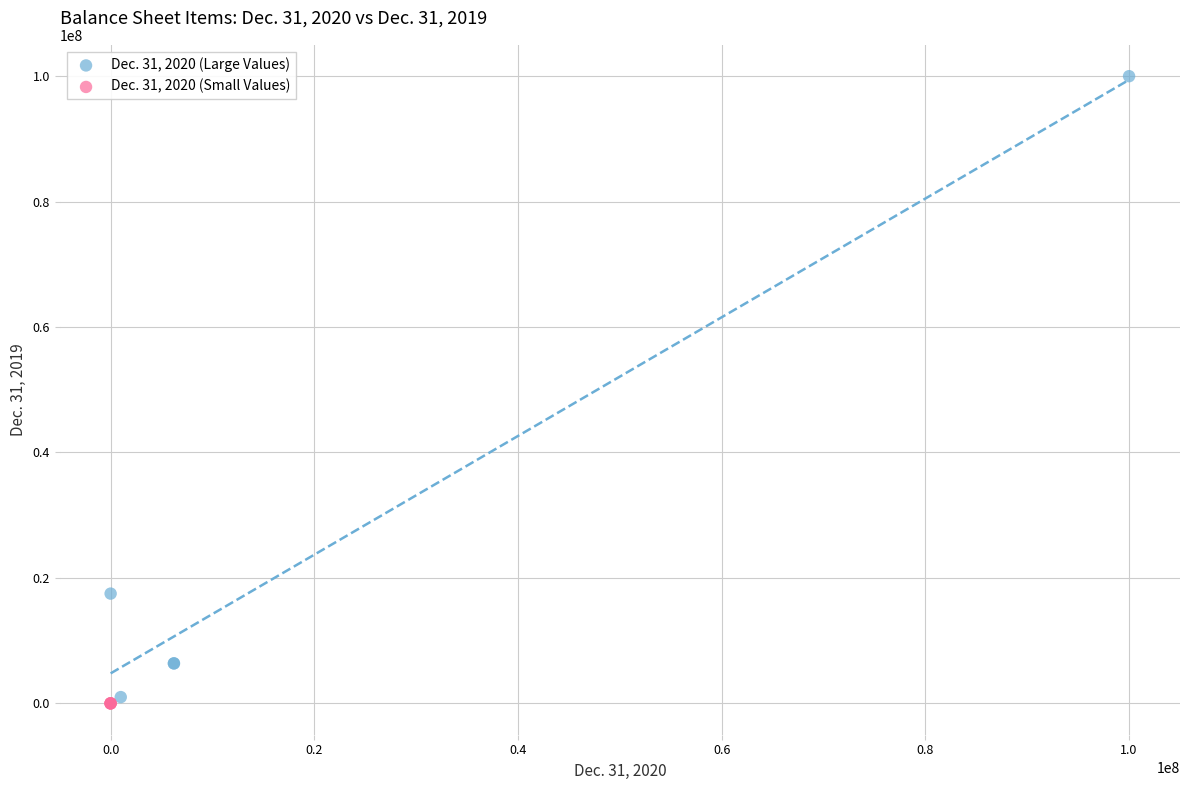

Which series has the largest Y range (max minus min)?

Dec. 31, 2020 (Large Values)